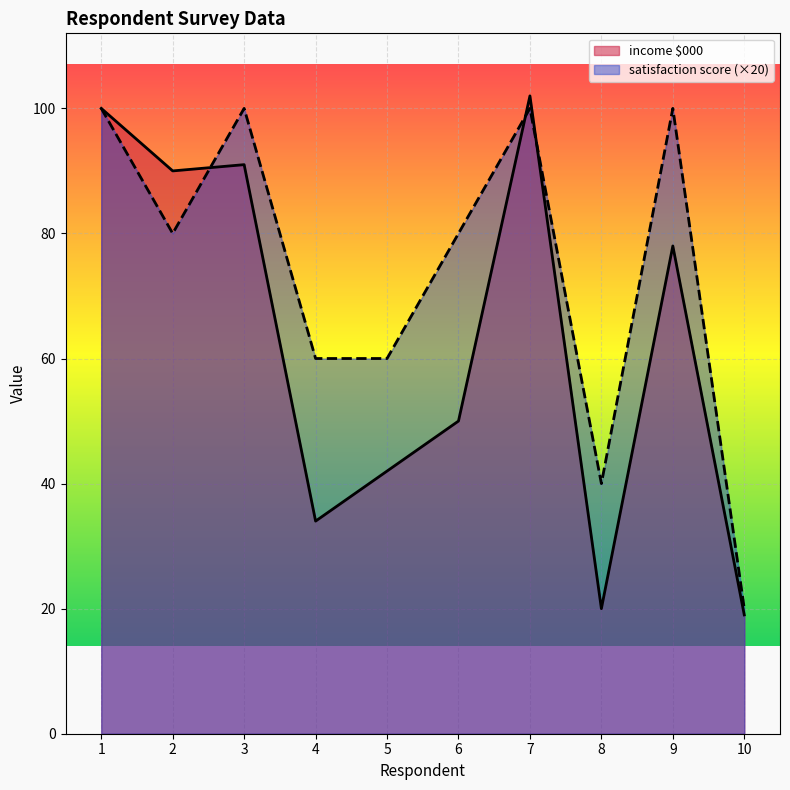

At which label does satisfaction score reach its peak?

1